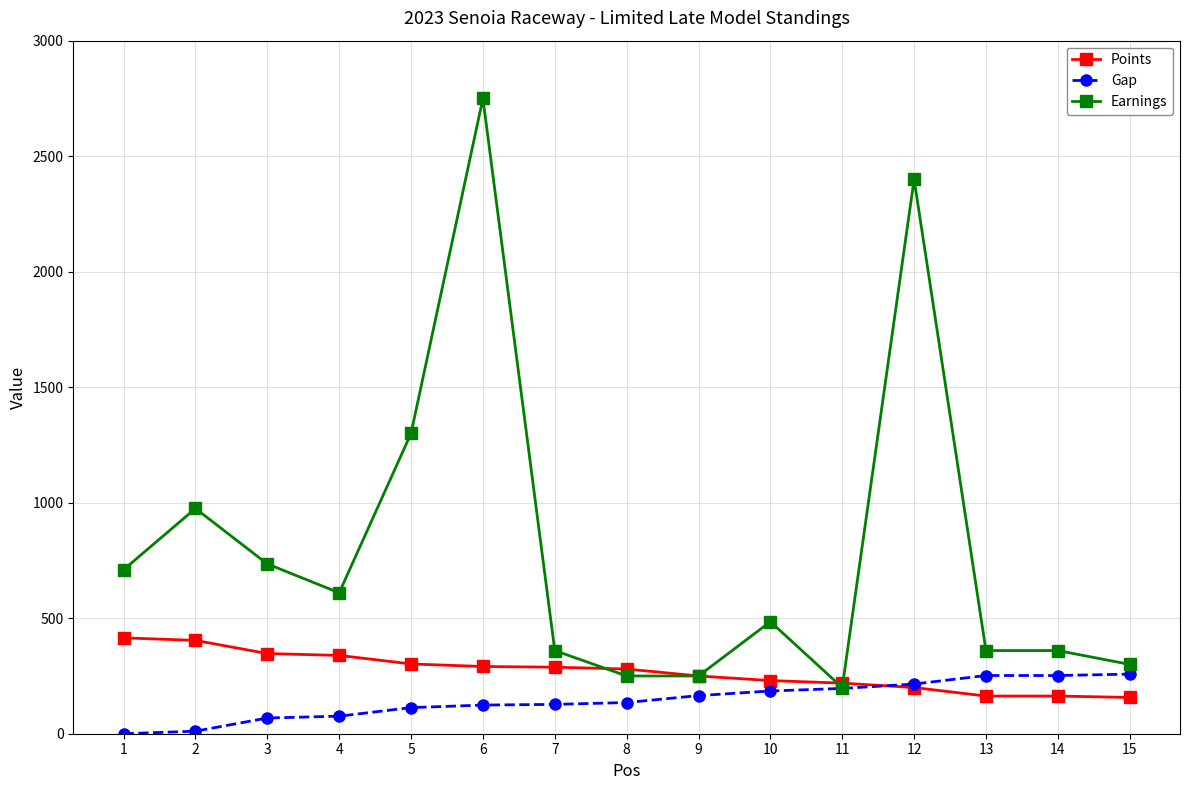

True or false: Points and Earnings cross at least once.

True